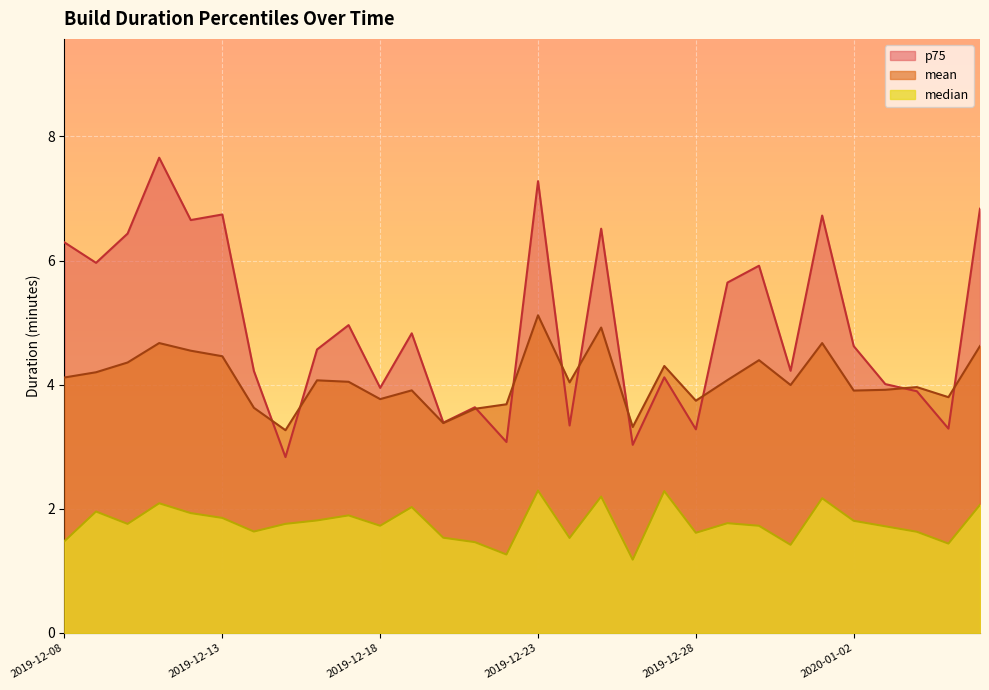

Which series has the widest spread of values?

p75